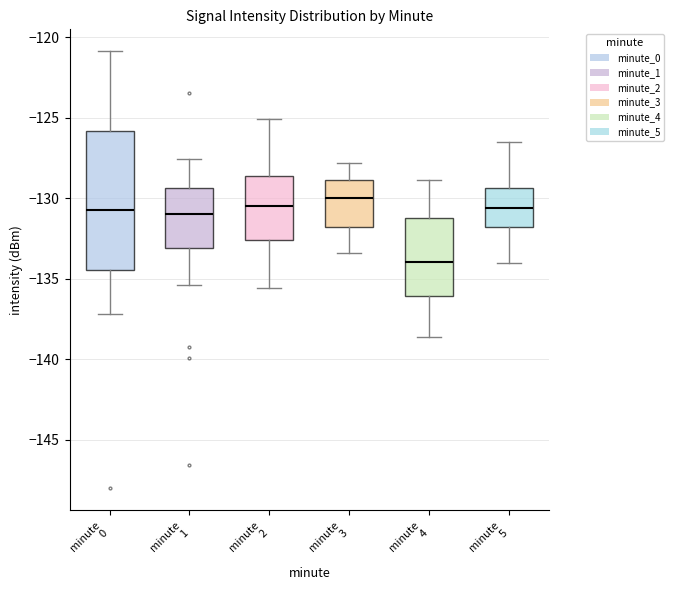

Which box is the tallest, from its lower edge to its upper edge?

minute 0